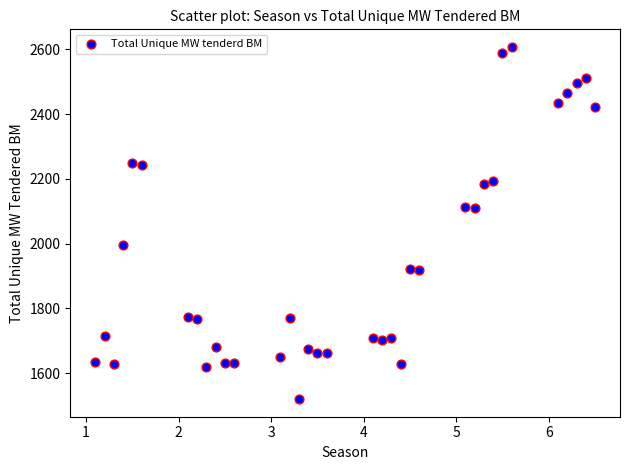

What is the range of Y values (max minus min)?

1087